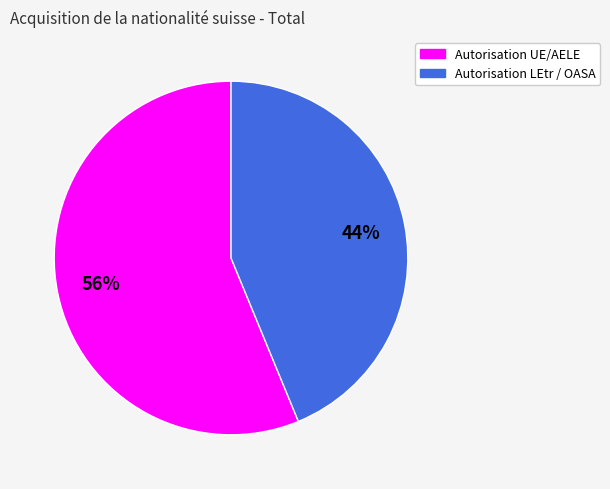

Is Autorisation UE/AELE the majority of the pie?

Yes